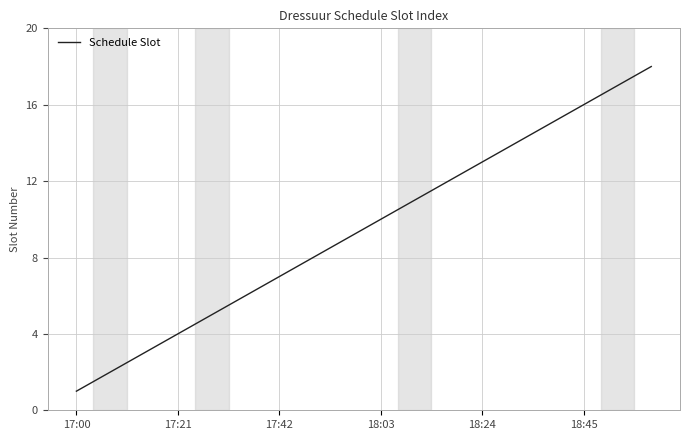

What is the maximum value shown in the chart?

18